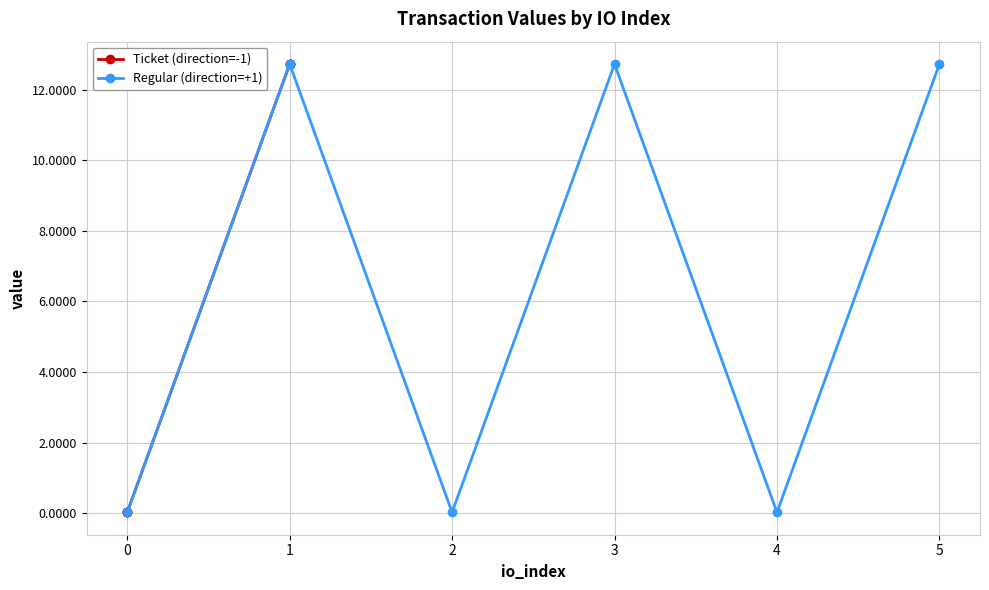

The value of Regular (direction=+1) at 2 is 0.0. True or false?

True